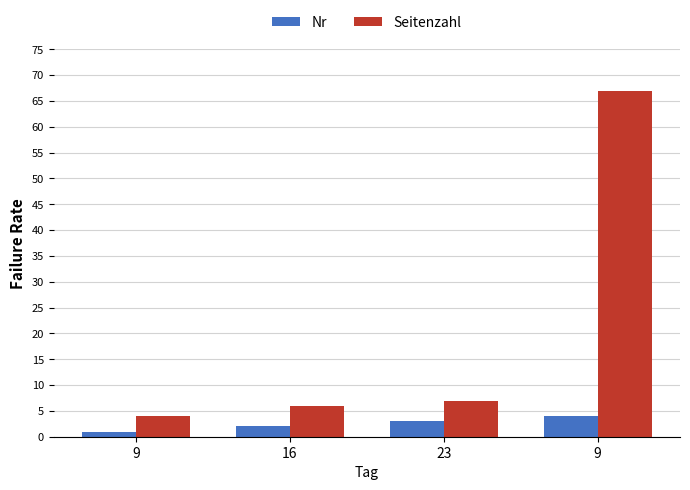

What is the approximate value of Nr at 9?

1